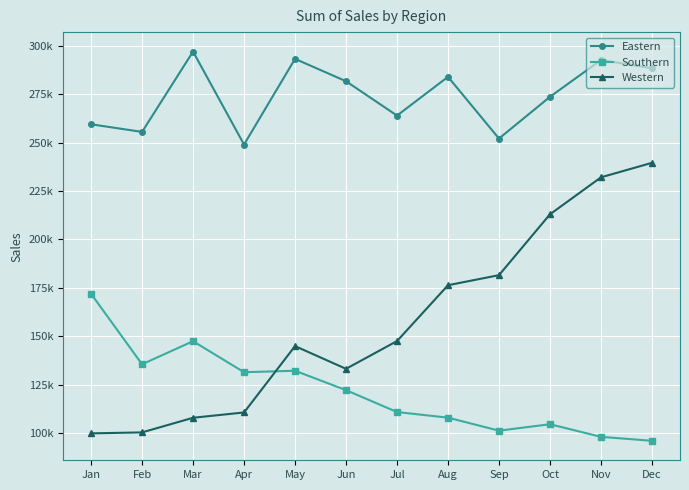

What is the average value of the Western series?

157210